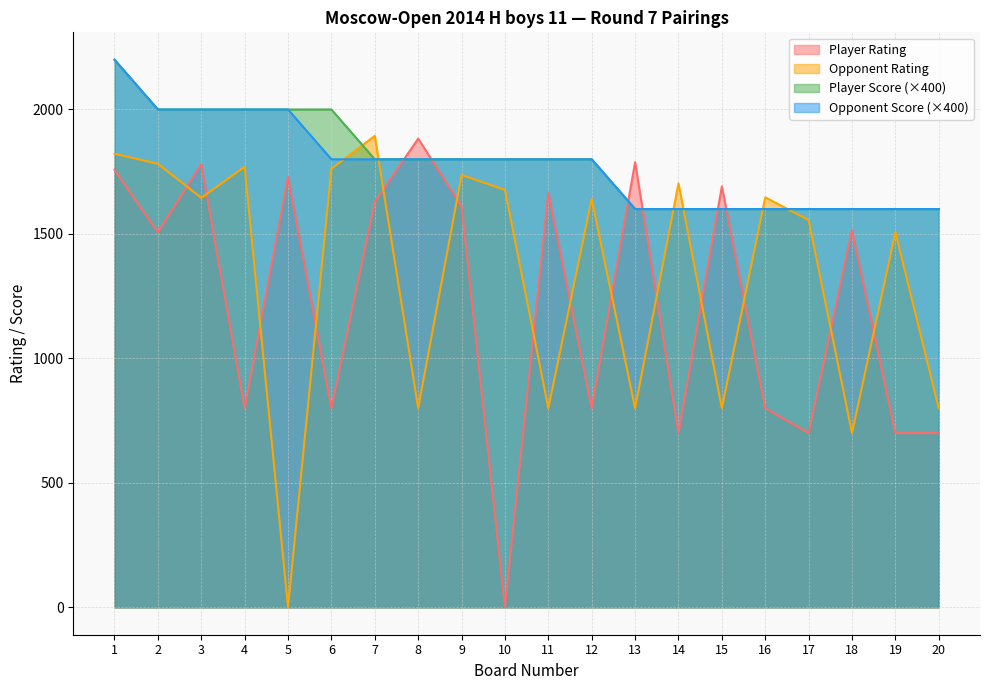

What is the difference between the highest and lowest values at 15?

891